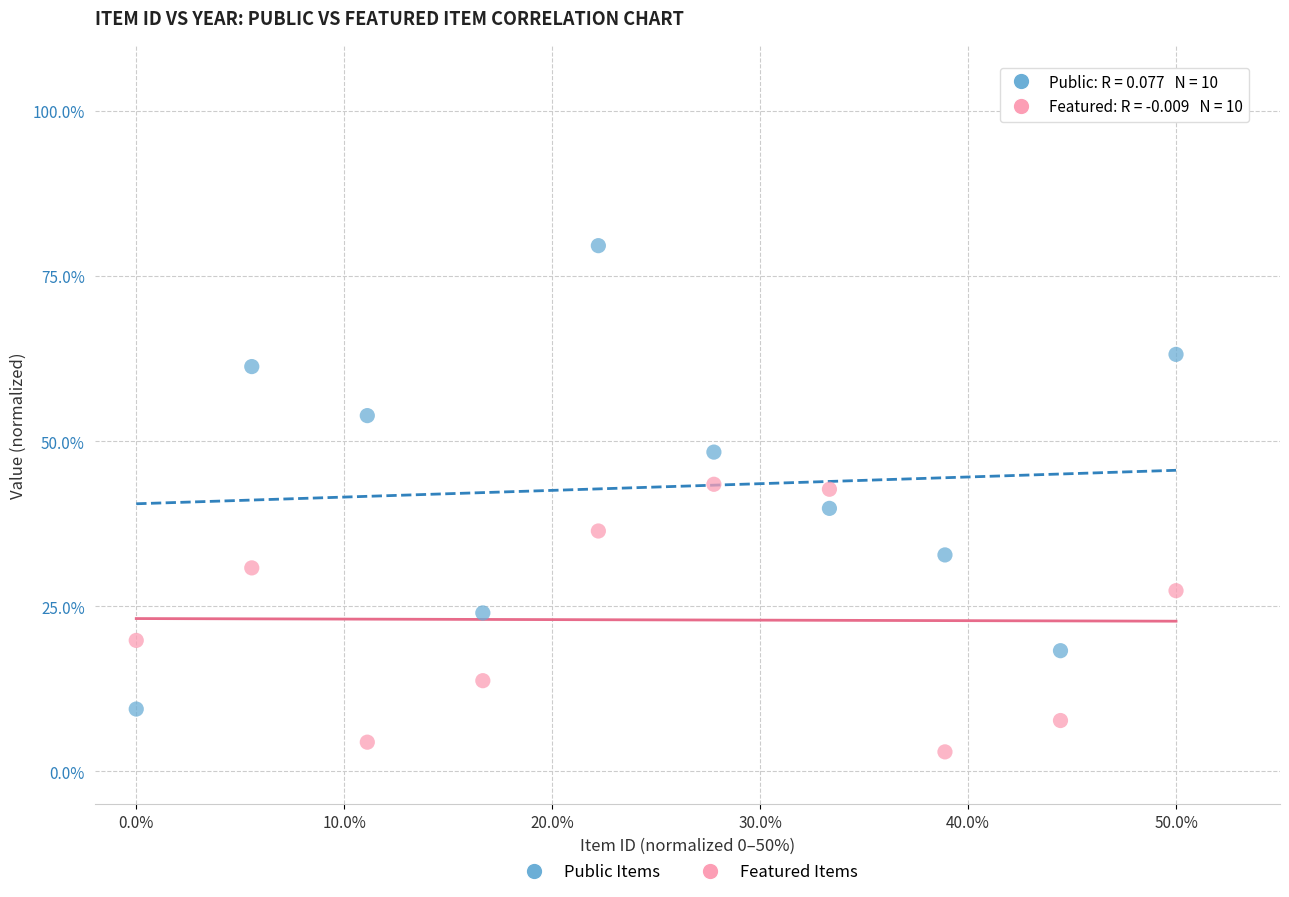

Across all data points, what is the range of X values (max minus min)?

50.0